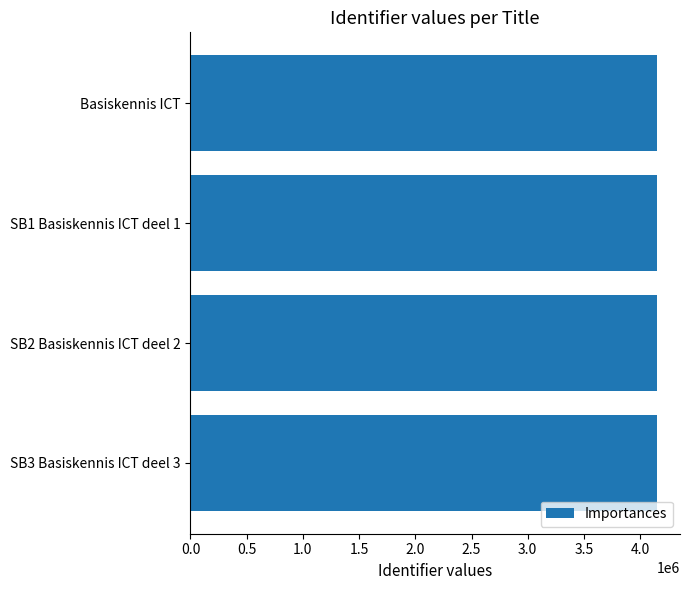

Approximately how many times larger is the value at Basiskennis ICT compared to SB3 Basiskennis ICT deel 3?

1.0